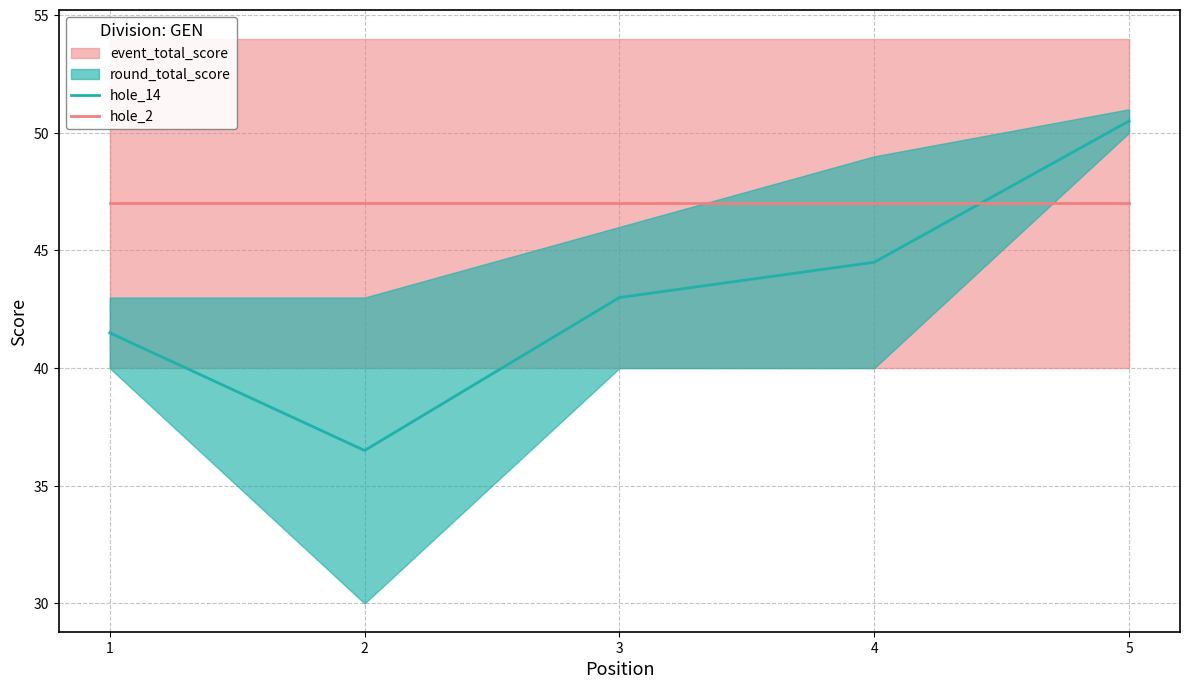

Rank the categories by hole_14 value from highest to lowest.

5, 4, 3, 1, 2